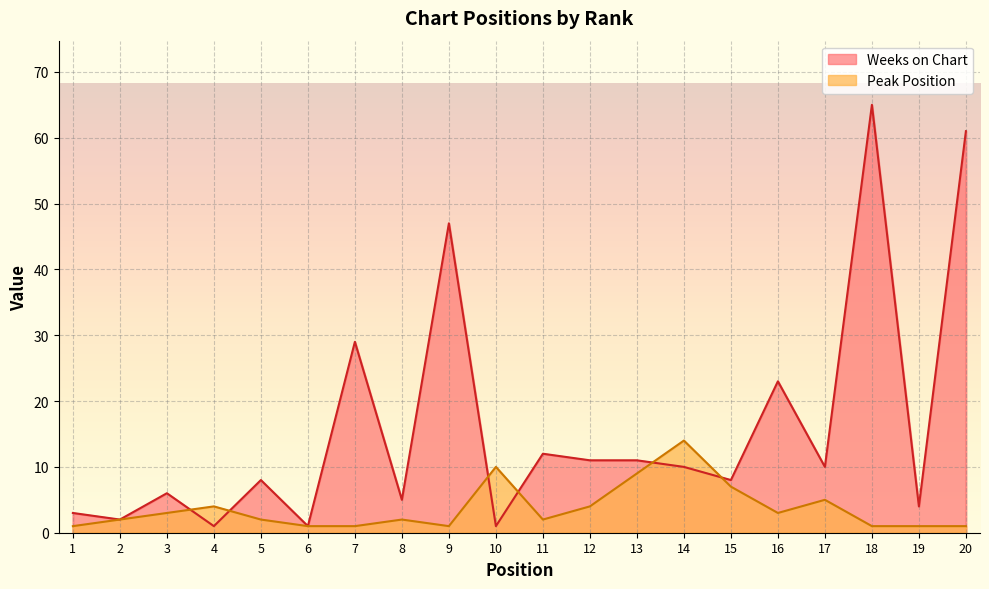

Which series has the widest spread of values?

Weeks on Chart